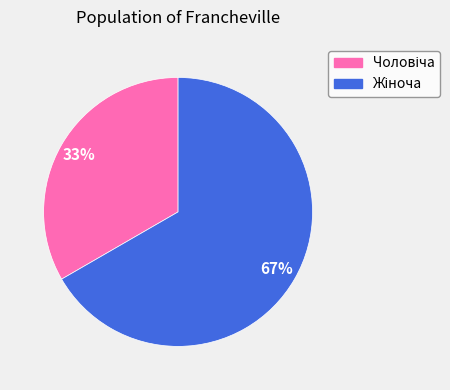

To the nearest percent, what is the average slice percentage?

50%